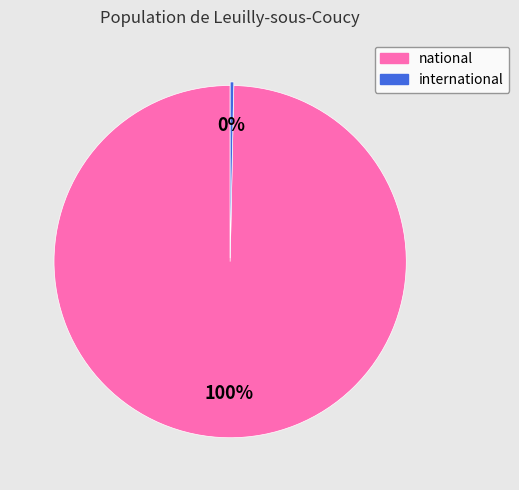

Does any single category account for the majority?

Yes